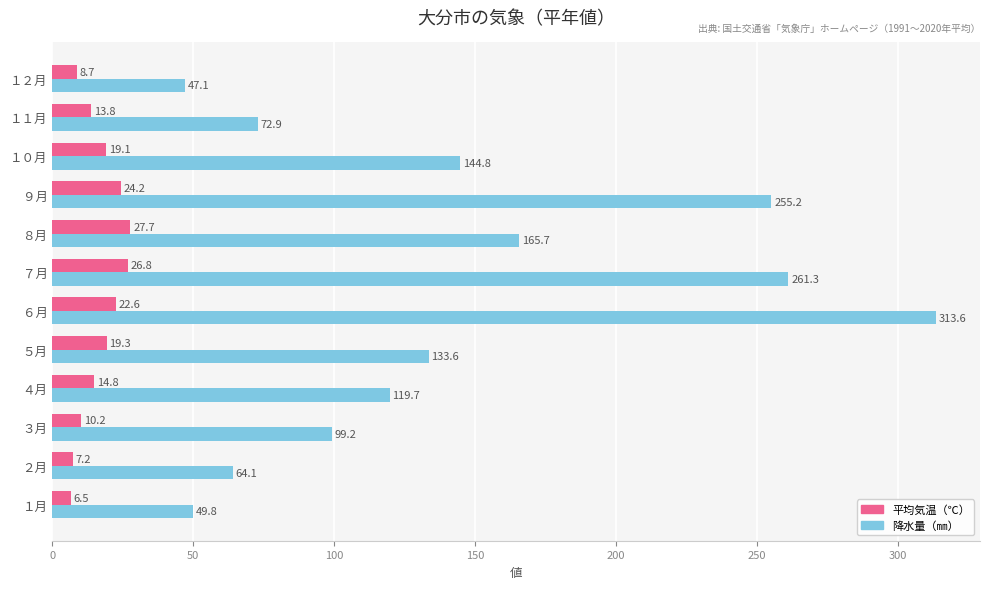

What is the maximum value for 降水量（㎜）?

313.6